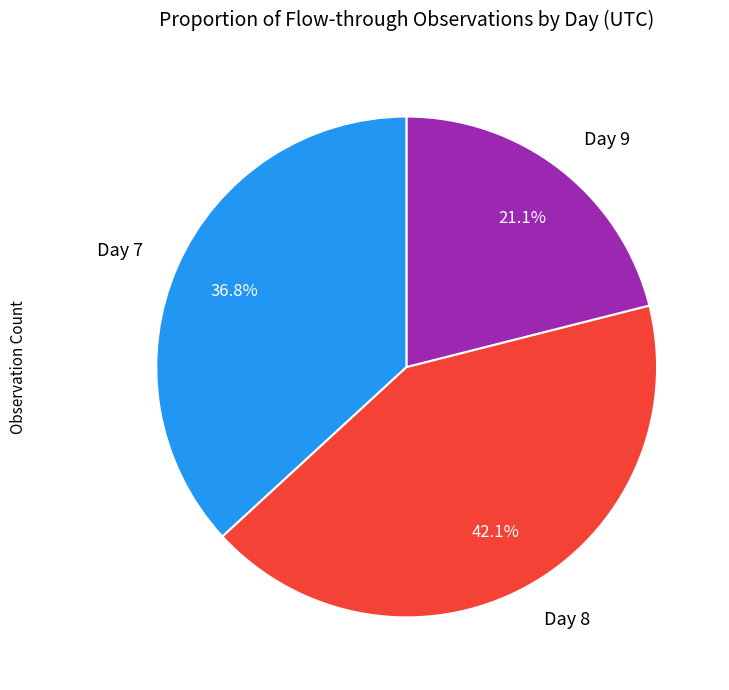

Approximately how many times larger is the value at Day 7 compared to Day 8?

0.9